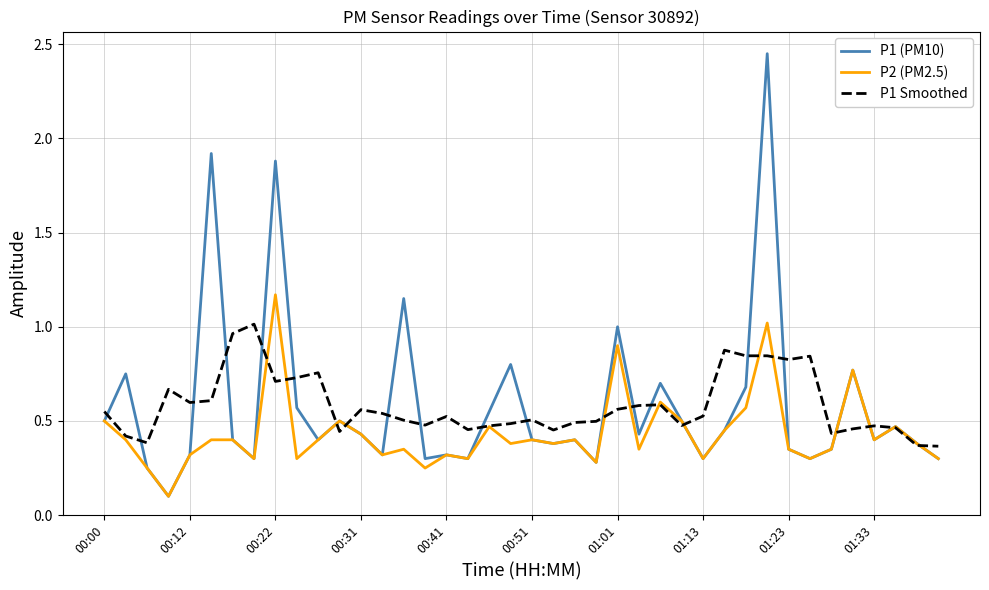

Rank the series by their maximum value, from highest to lowest.

P1 (PM10), P2 (PM2.5), P1 Smoothed